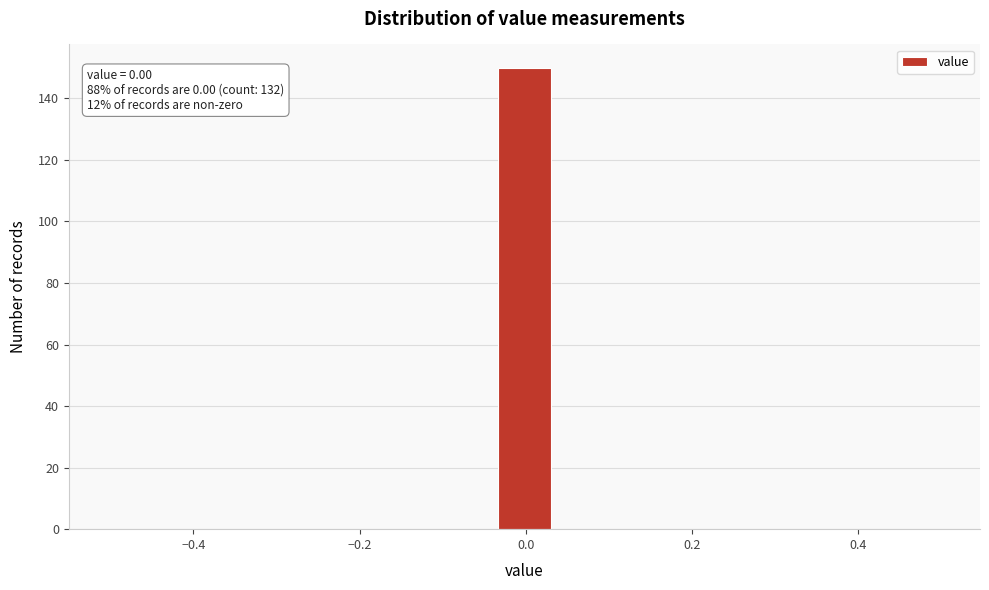

Read against the x-axis, roughly where is the centre of the tallest bar?

0.00